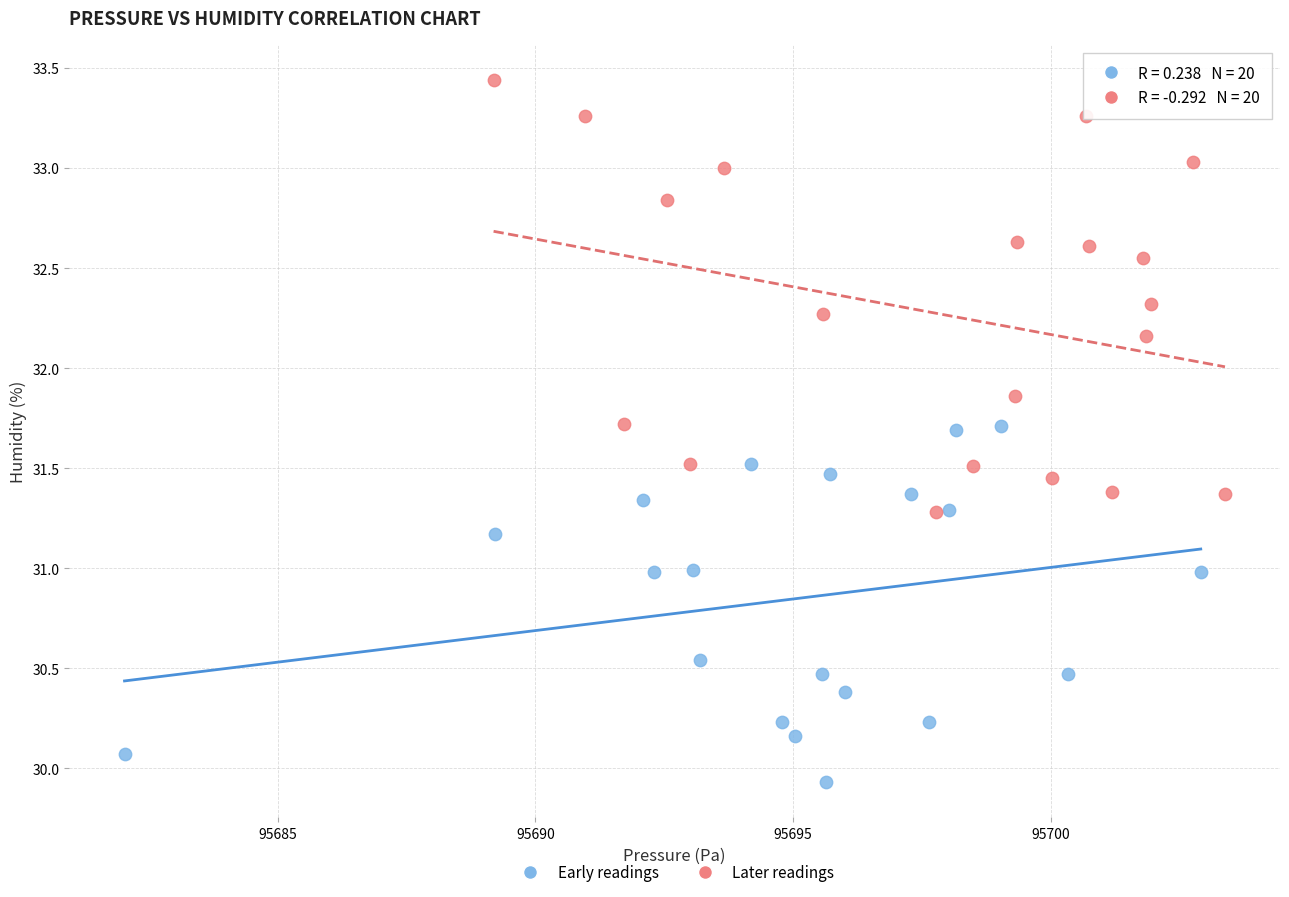

Which series has the largest Y range (max minus min)?

Later readings